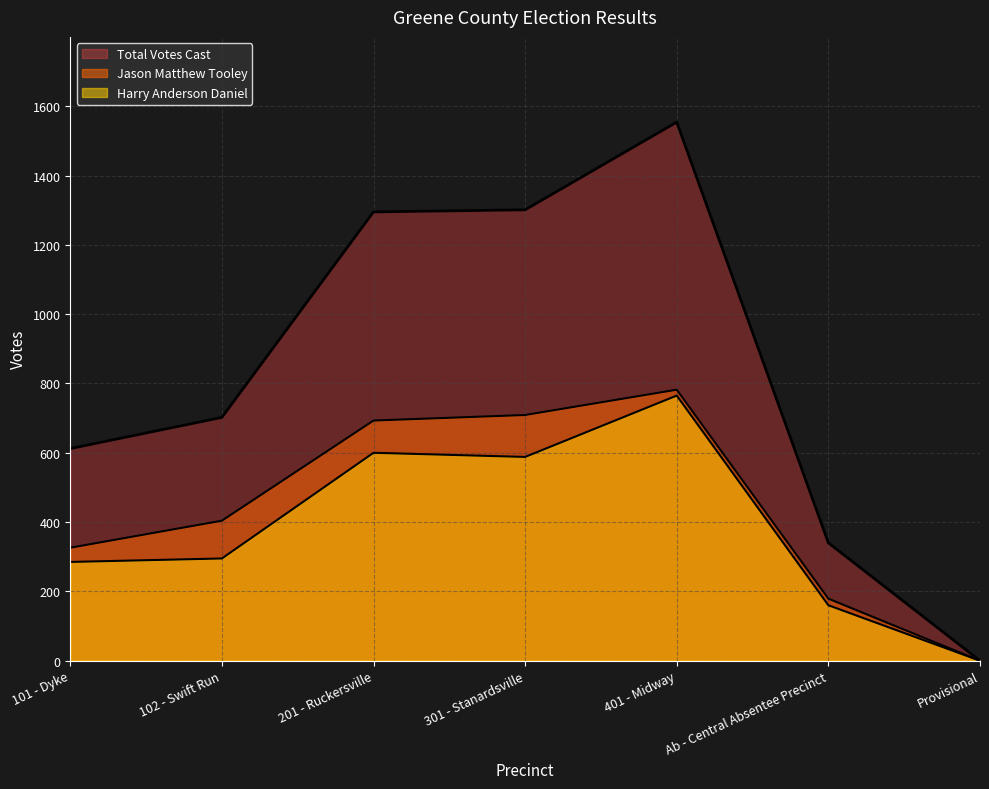

How many lines are shown in the chart?

3